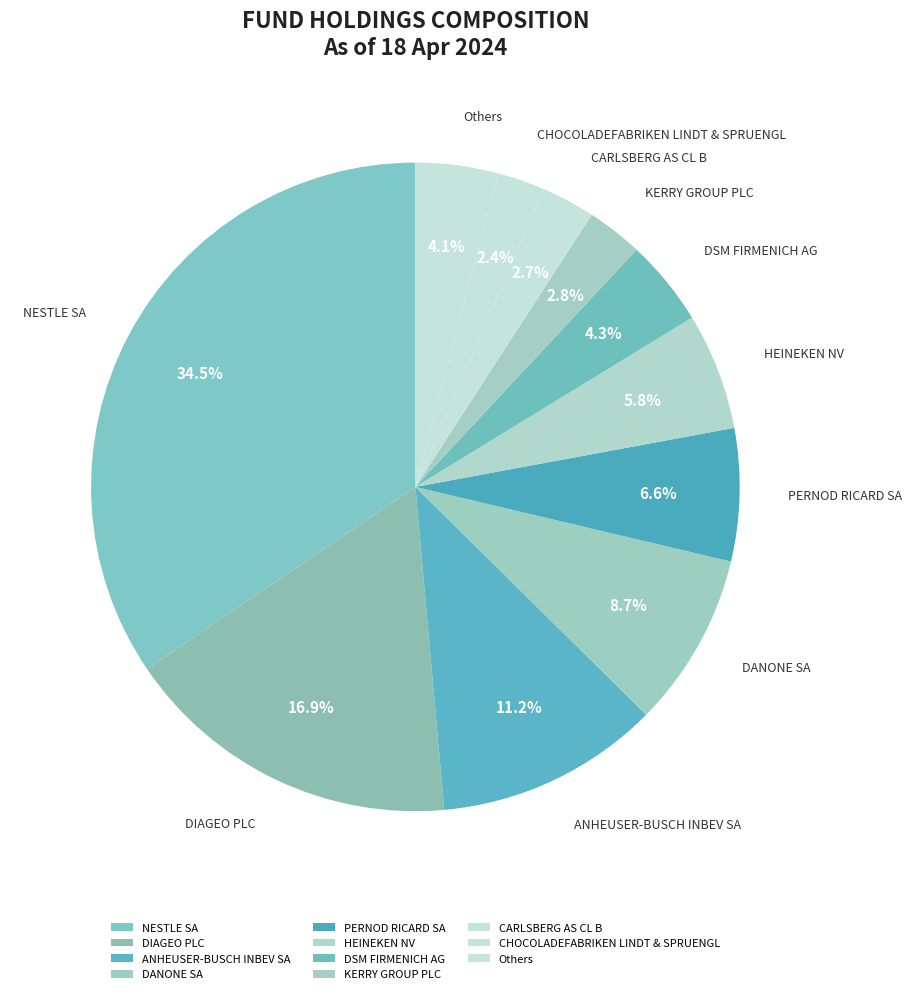

Is it true that HEINEKEN NV is 6% of the pie?

True